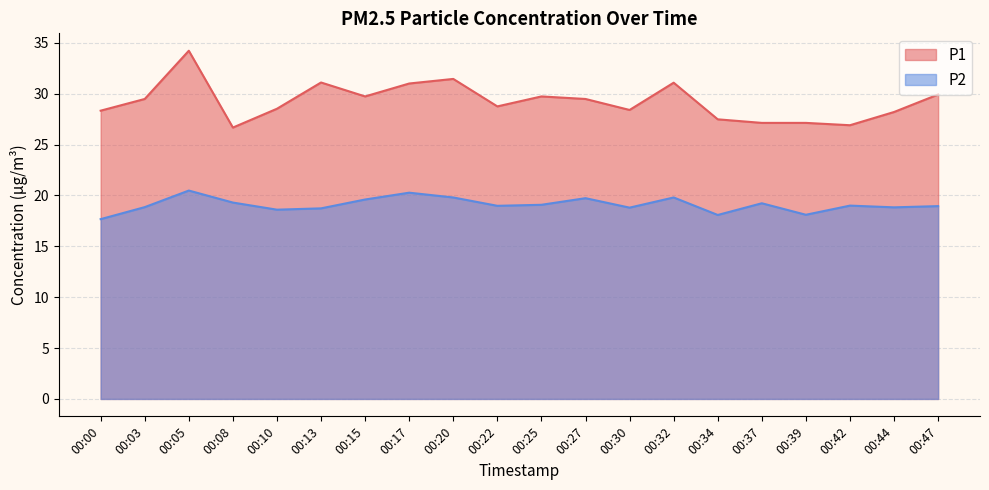

Which category has the lowest value across all series?

00:00